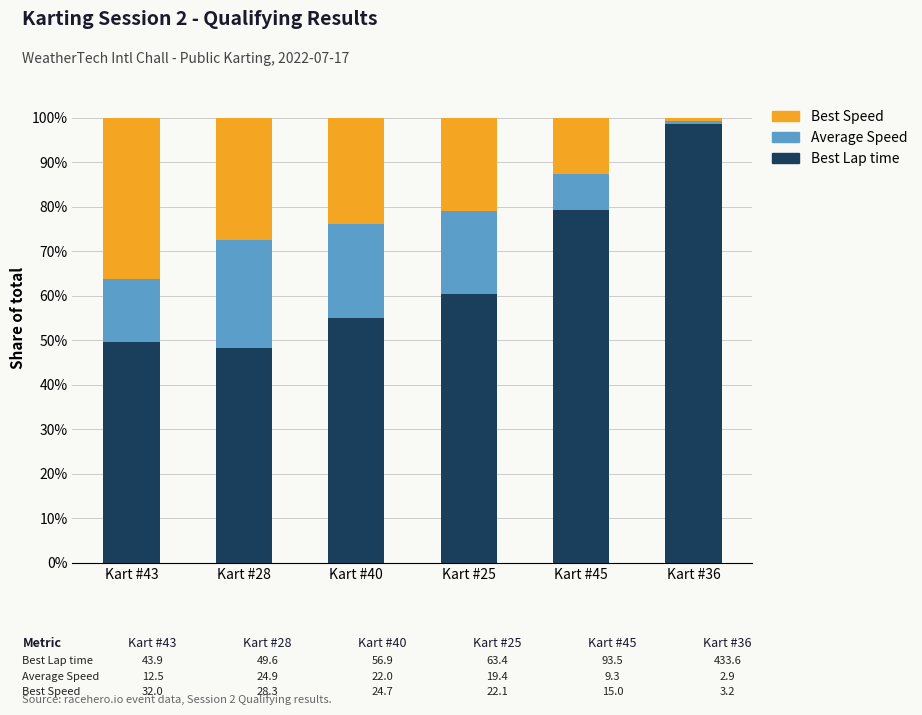

What is the difference between the second highest and minimum values in the Best Lap time series?

31.1